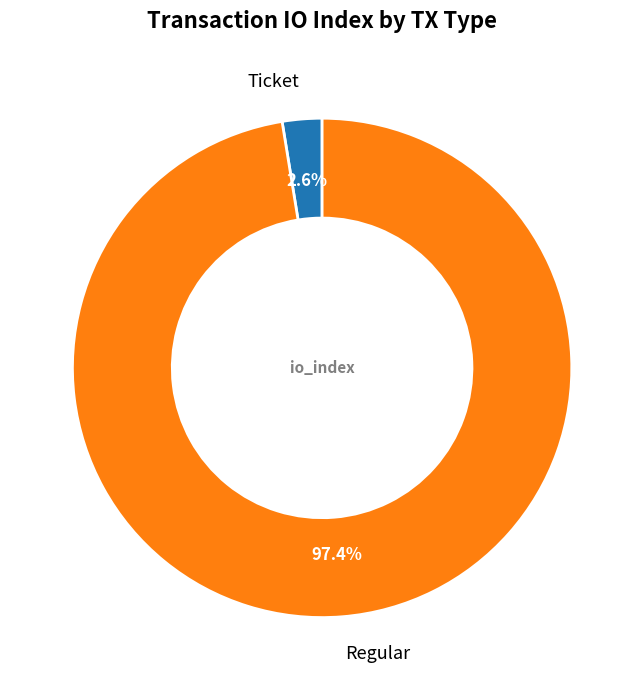

To the nearest percent, what is the combined percentage of Ticket and Regular?

100%